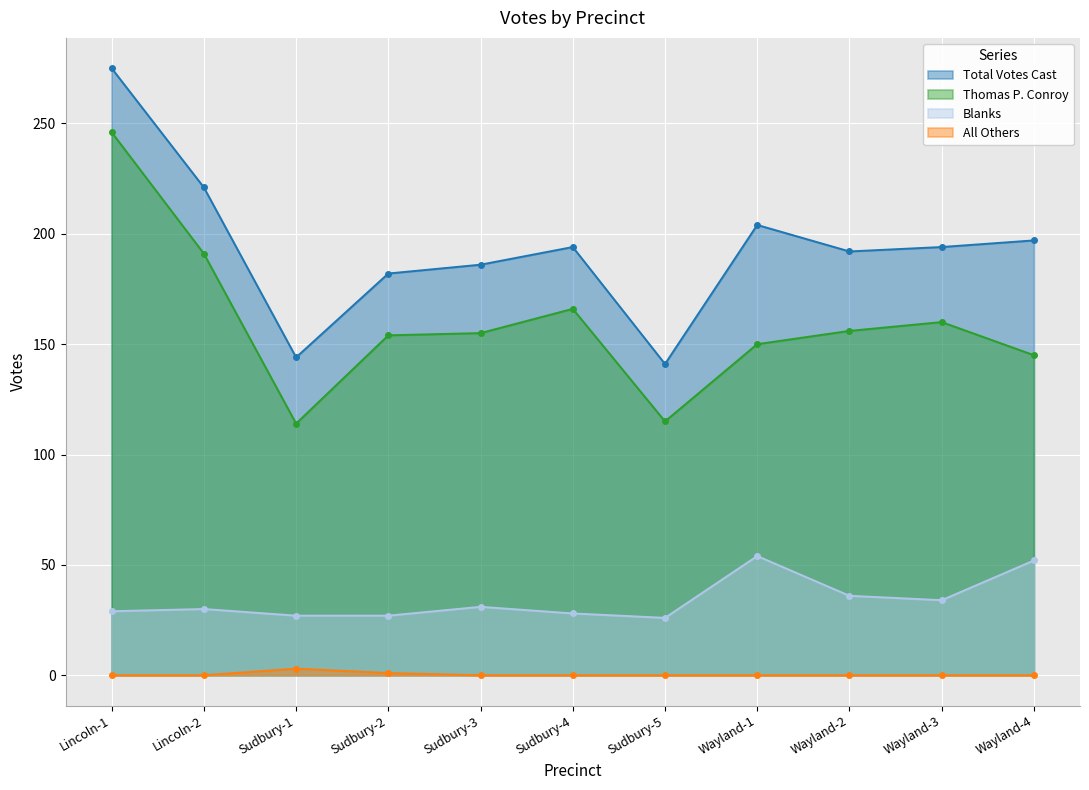

Which series has the largest total across all categories?

Total Votes Cast